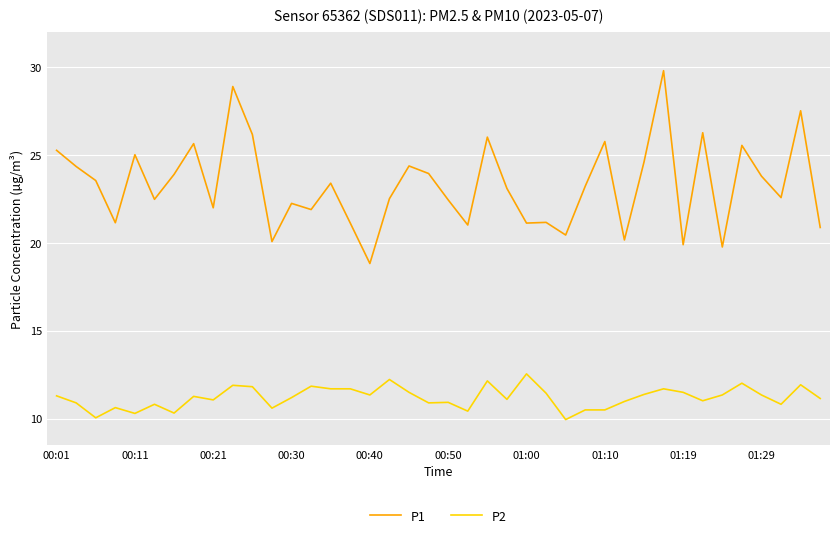

True or false: P1 and P2 intersect in this chart.

False